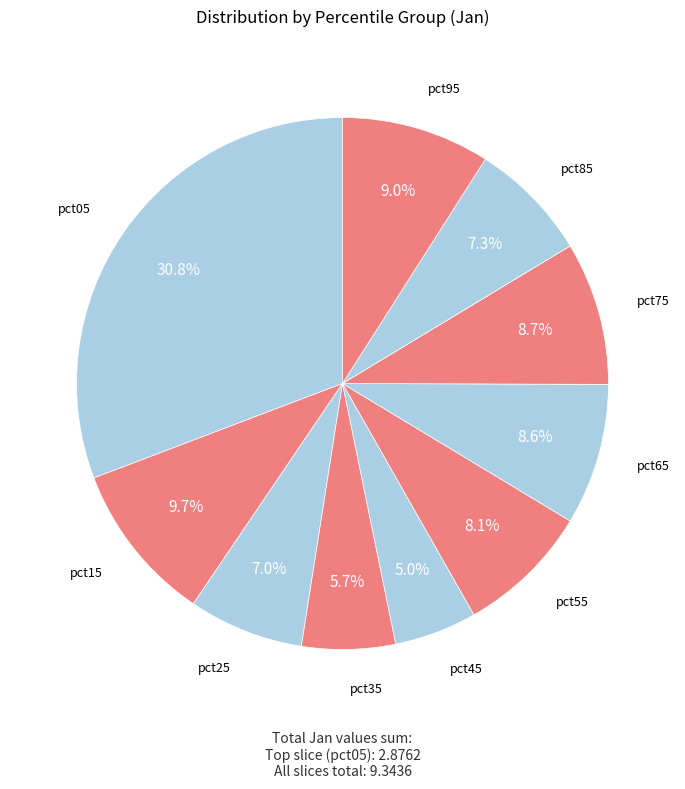

How many slices are in this pie chart?

10